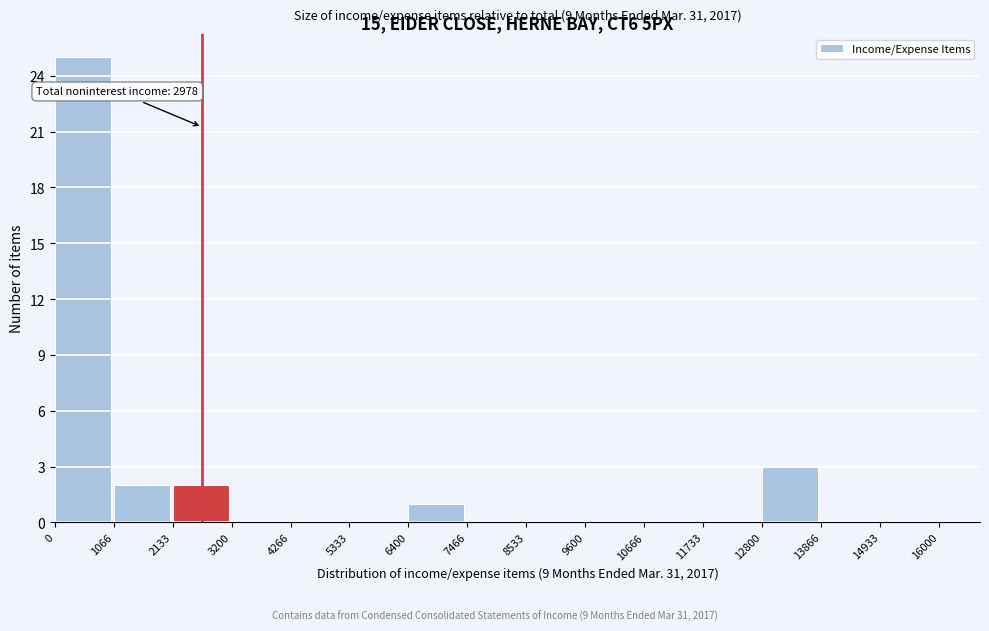

Which range on the x-axis has the tallest bar?

0 to 1066